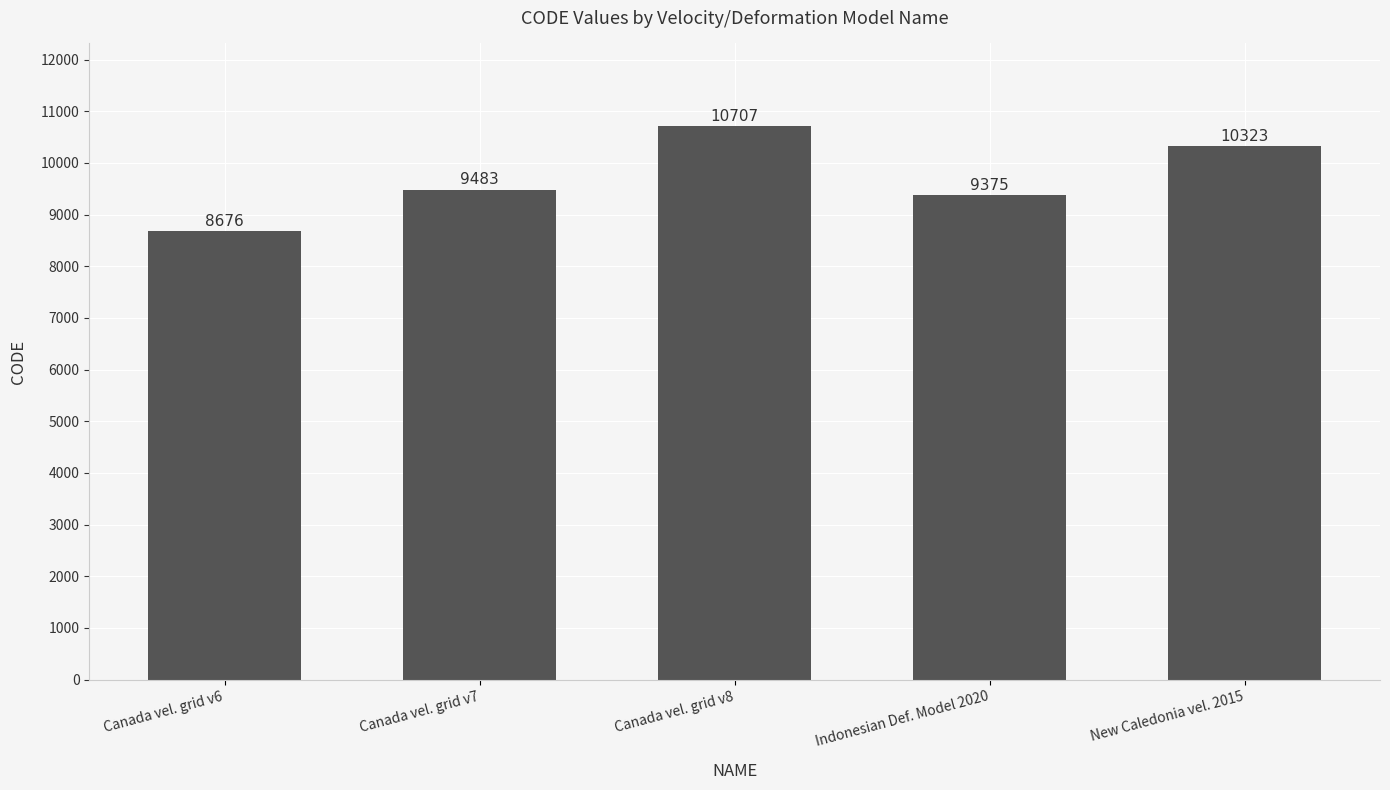

The chart shows a value of 10707 at Canada vel. grid v8. True or false?

True